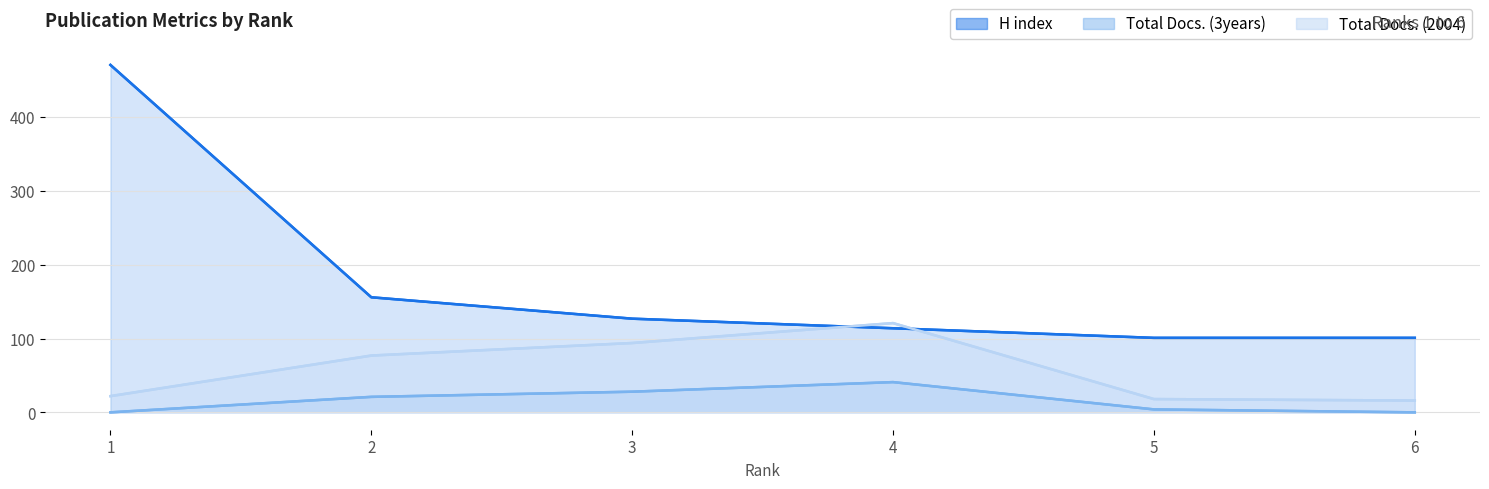

What is the value of the Total Docs. (3years) point at the 5th from the left?

4